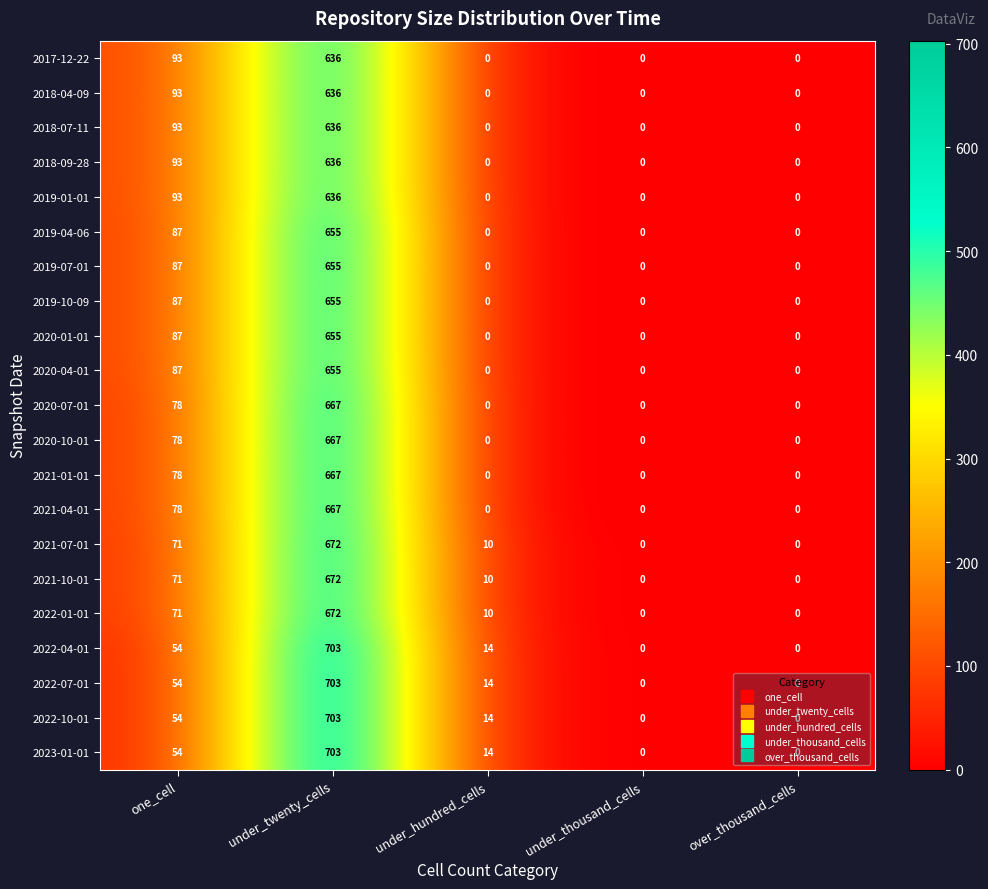

At which category is the sum across all series the highest?

under_twenty_cells